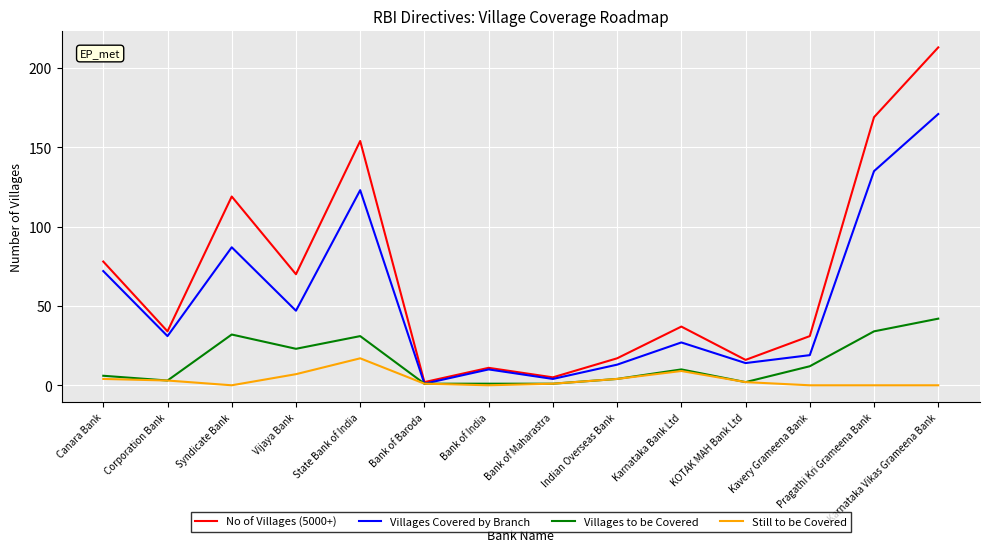

How many distinct data groups are displayed?

4